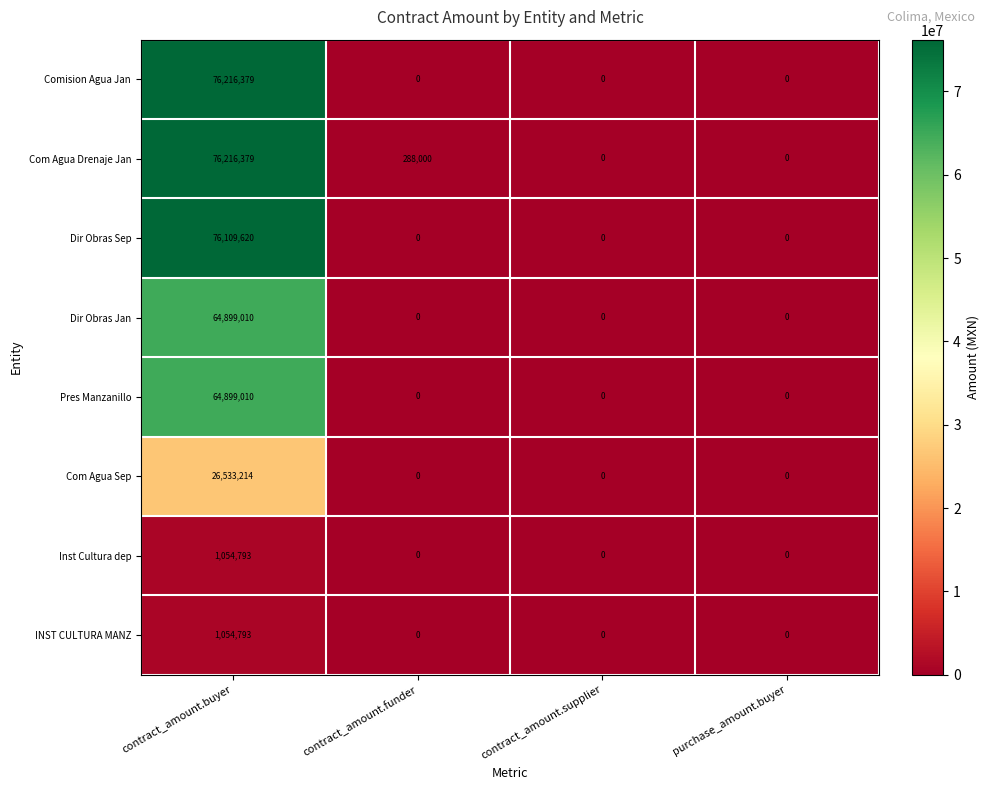

At which category does the chart reach its peak across all series?

contract_amount.buyer